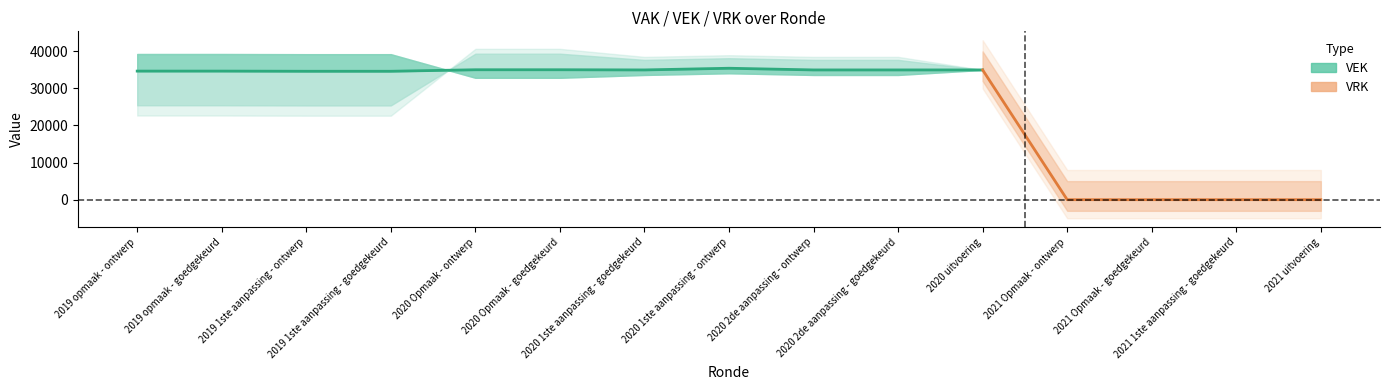

Is it true that VEK equals -10670 at 2021 Opmaak - goedgekeurd?

False